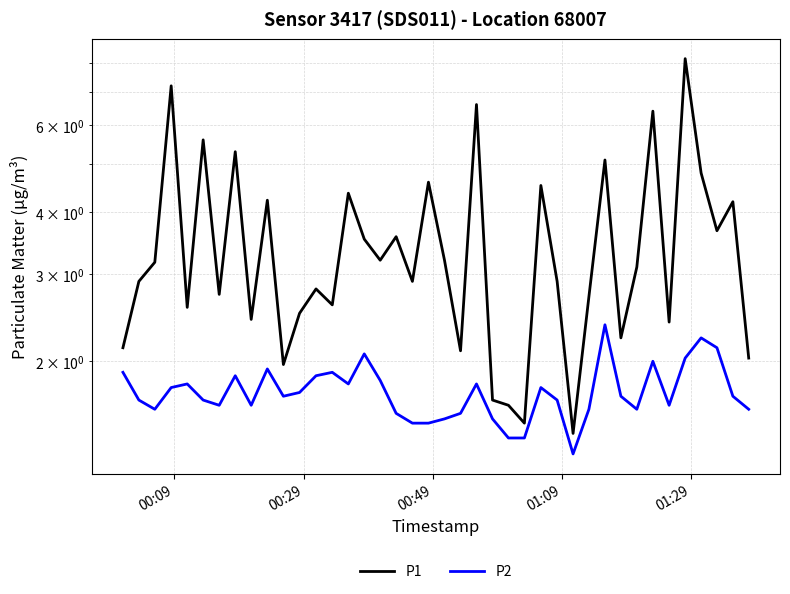

What is the greatest value displayed?

8.2